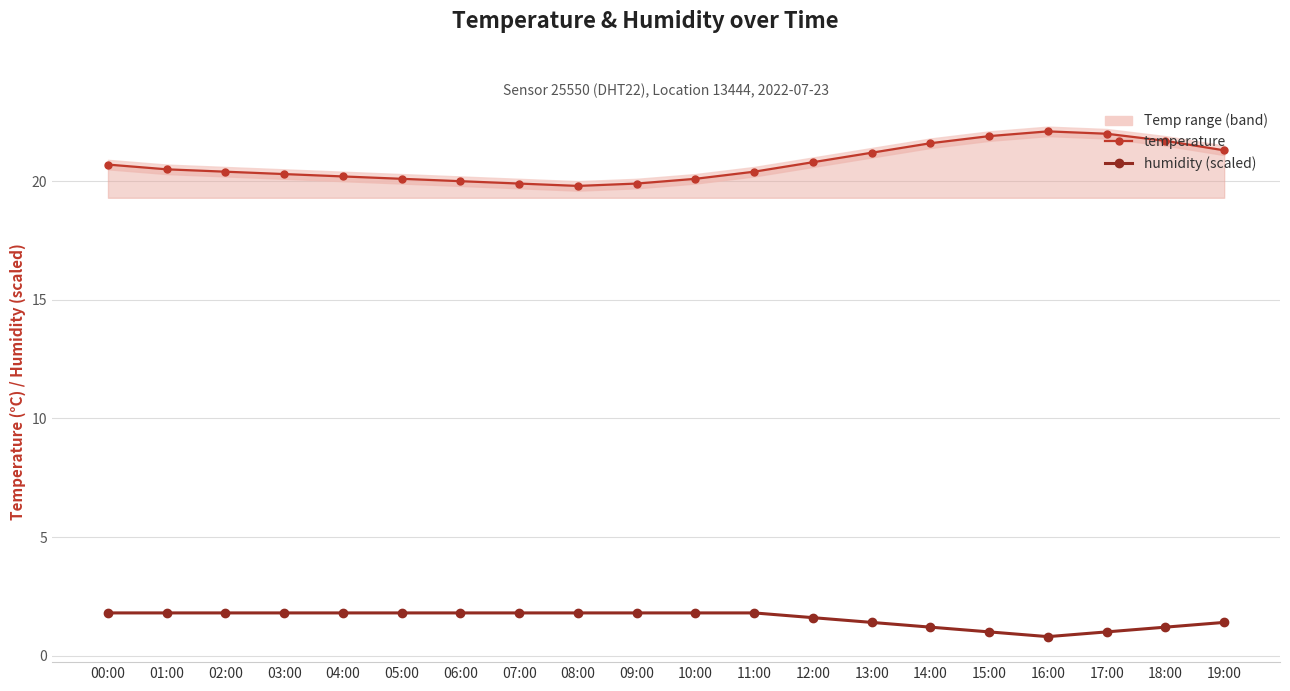

Where does the humidity (scaled) series first go above 1?

00:00